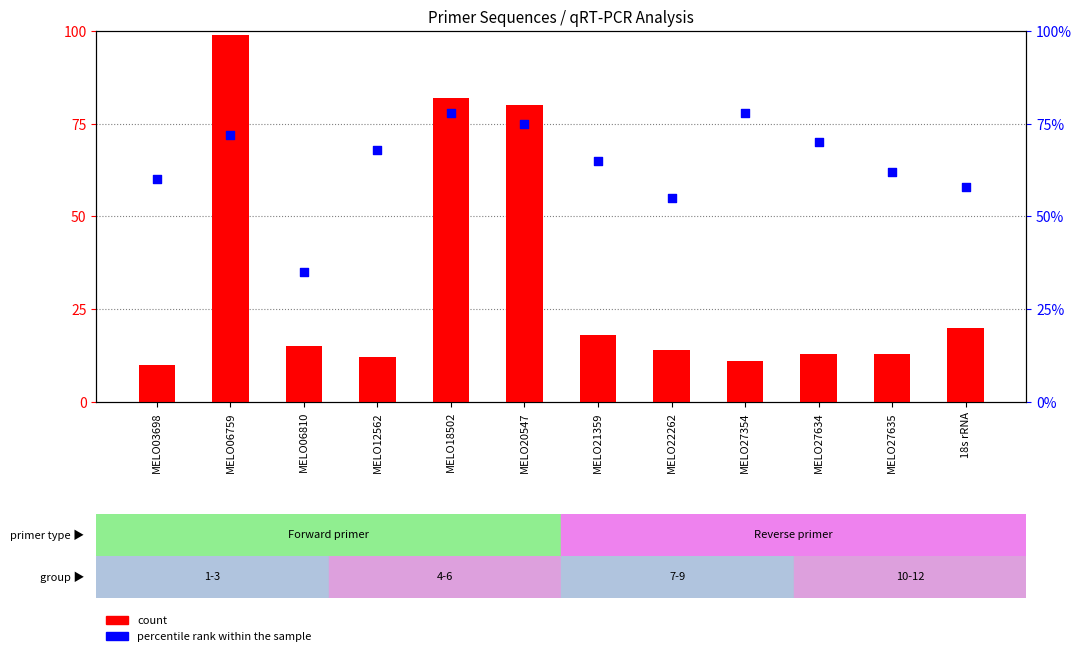

Which series has the largest total across all categories?

percentile rank within the sample